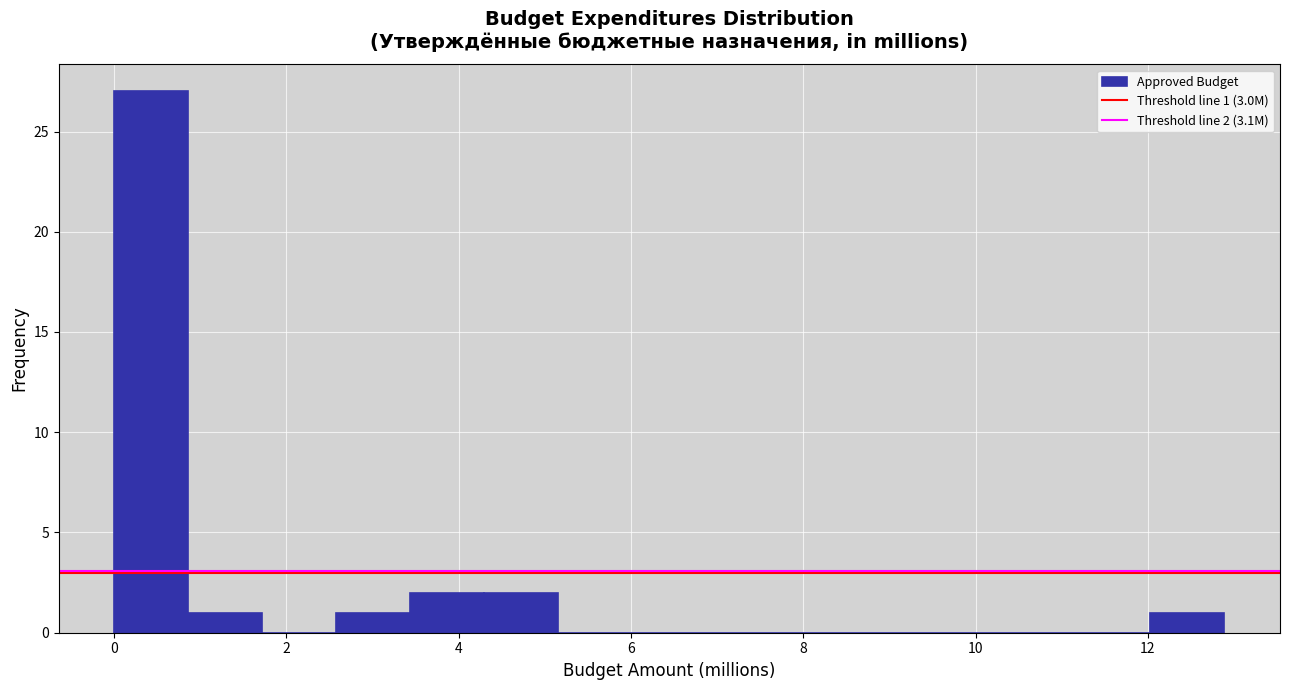

Over which range of the x-axis is the bar tallest?

0.0 to 0.8